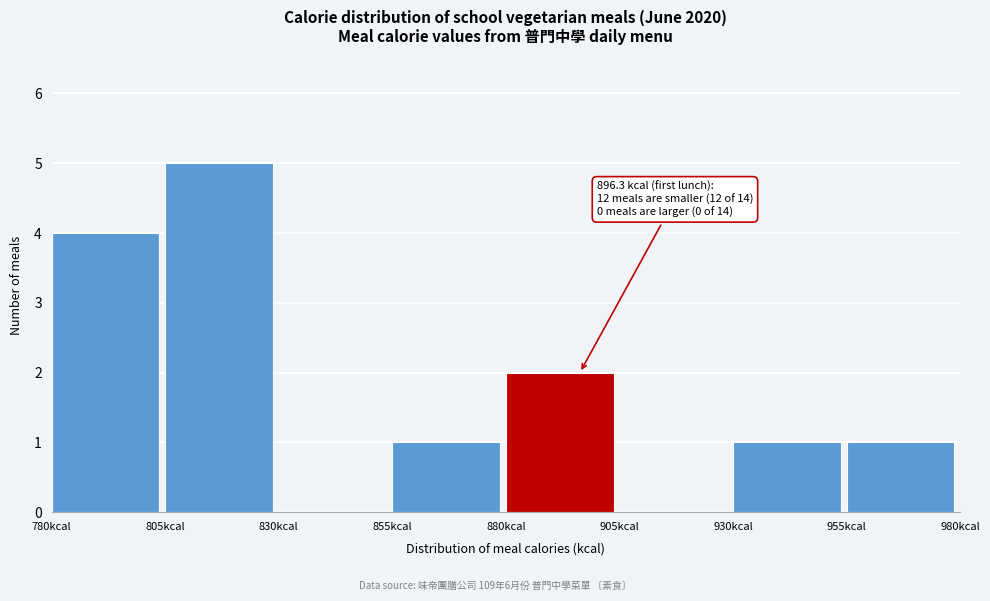

Which range on the x-axis has the tallest bar?

805 to 830